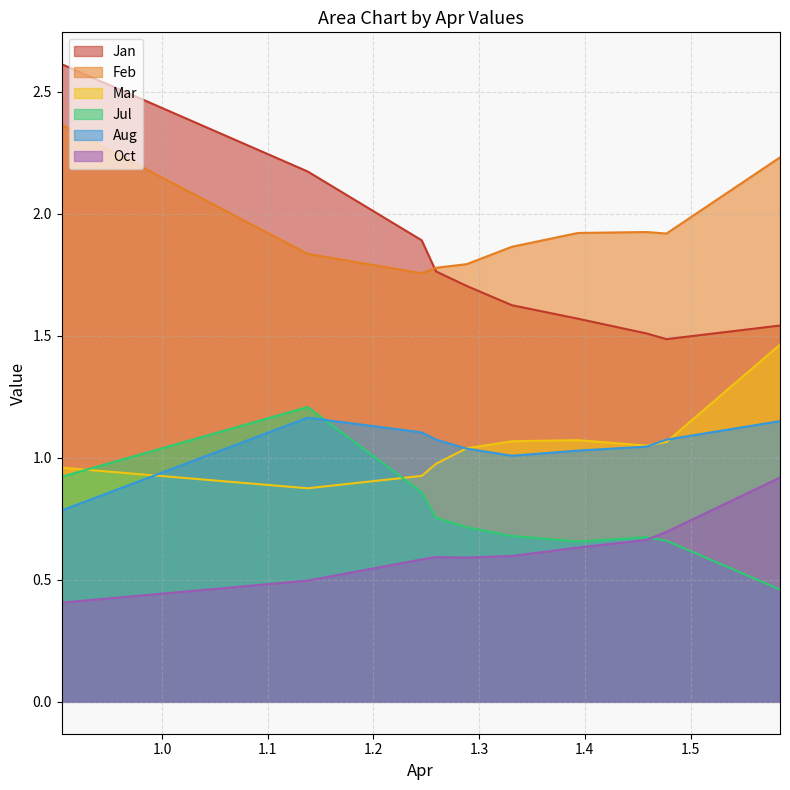

What is the minimum value for Jan?

1.5